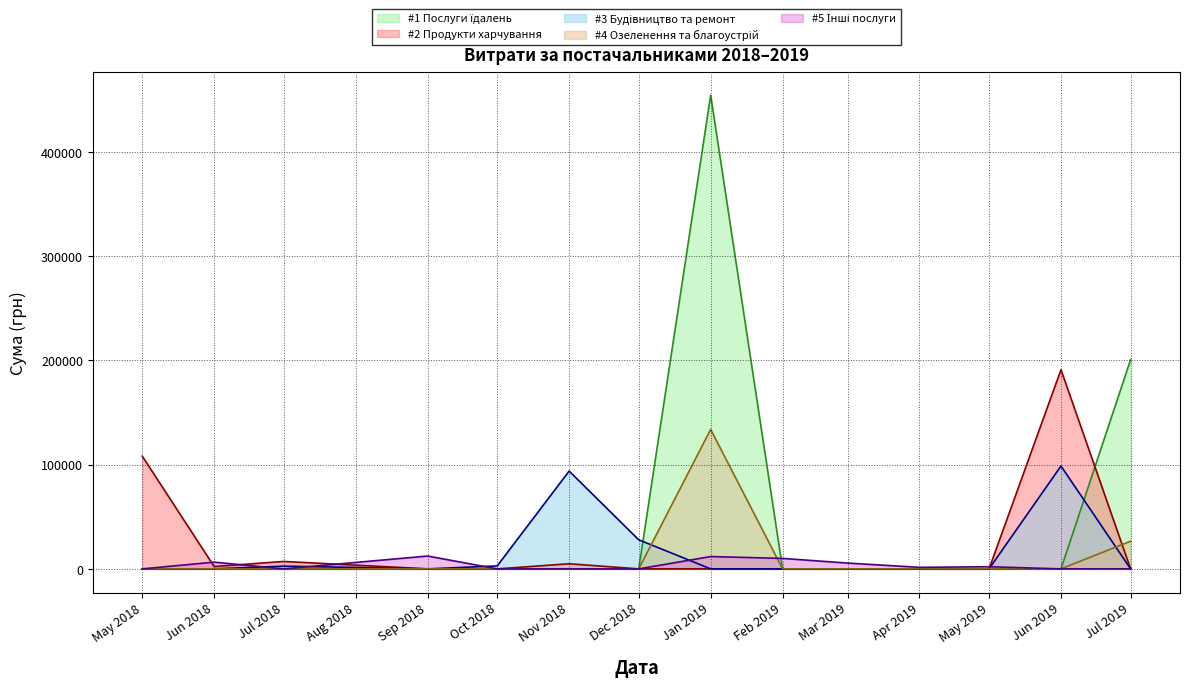

After their last crossing, which series has the higher values: #4 Озеленення та благоустрій (лінія) or #3 Будівництво та ремонт (лінія)?

#4 Озеленення та благоустрій (лінія)